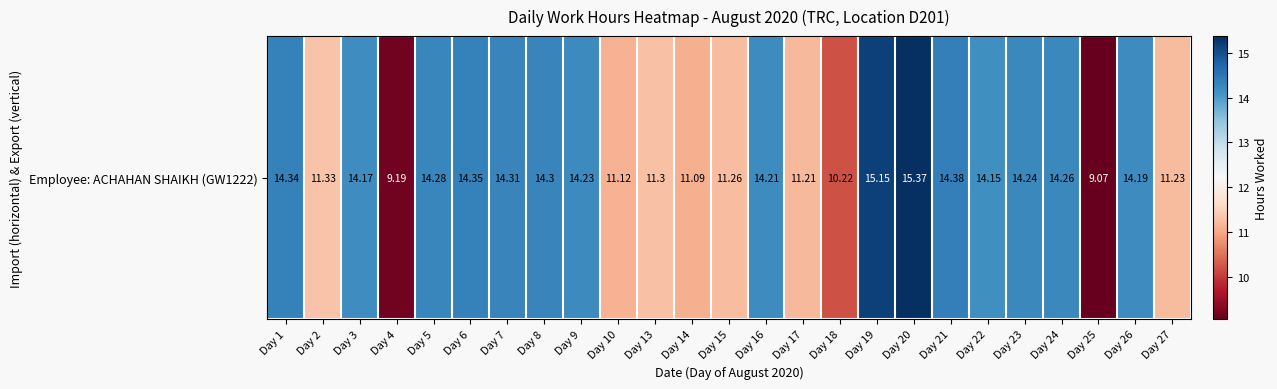

Reading left to right, list all the values displayed in this chart.

Day 1=14.3	Day 2=11.3	Day 3=14.2	Day 4=9.2	Day 5=14.3	Day 6=14.3	Day 7=14.3	Day 8=14.3	Day 9=14.2	Day 10=11.1	Day 13=11.3	Day 14=11.1	Day 15=11.3	Day 16=14.2	Day 17=11.2	Day 18=10.2	Day 19=15.2	Day 20=15.4	Day 21=14.4	Day 22=14.2	Day 23=14.2	Day 24=14.3	Day 25=9.1	Day 26=14.2	Day 27=11.2